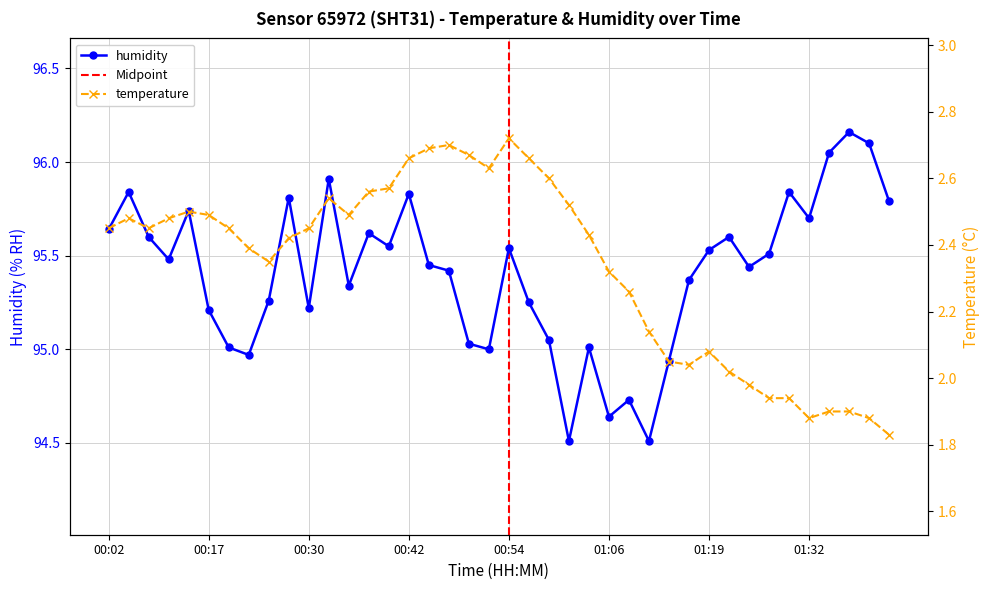

What is the sum of all humidity values?

3816.2